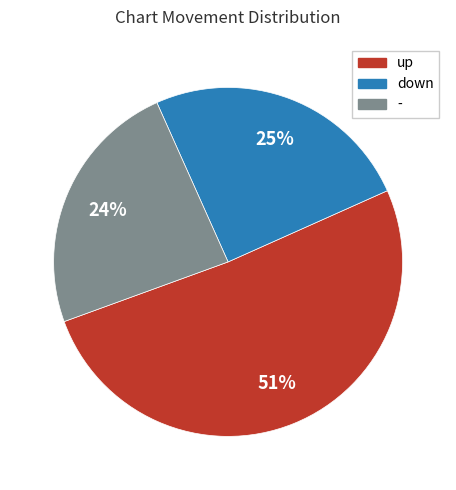

Between down and -, which is larger?

down